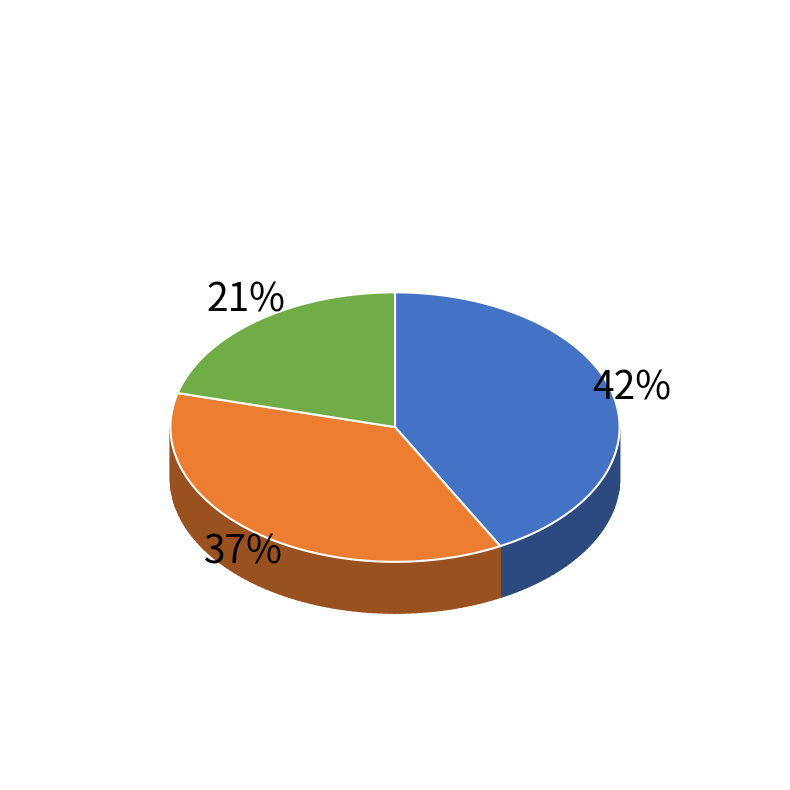

Do Amite County and Adams County together represent more than half of the pie?

No